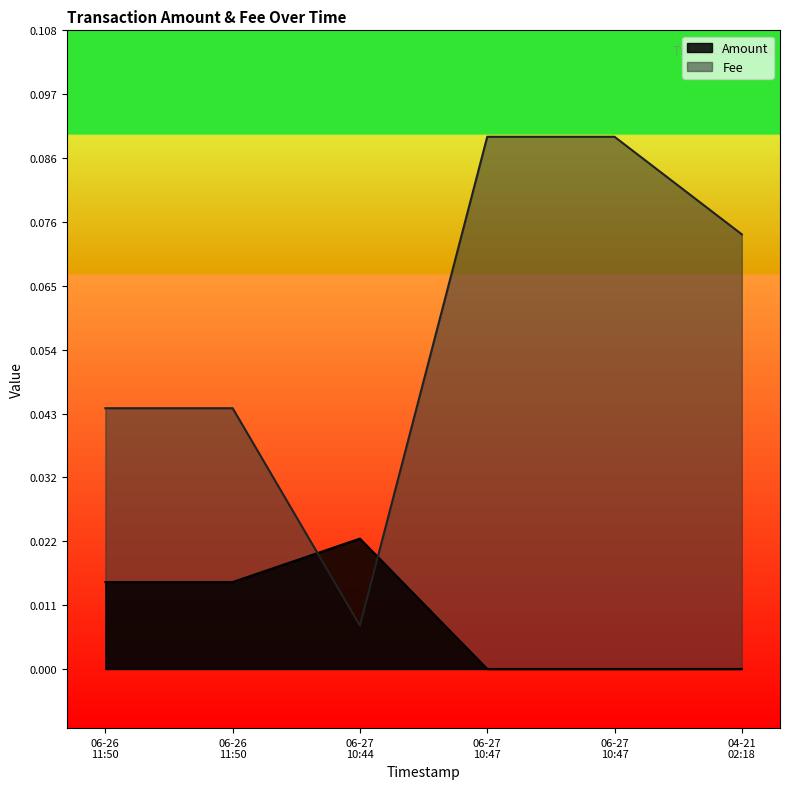

True or false: Amount and Fee intersect in this chart.

True